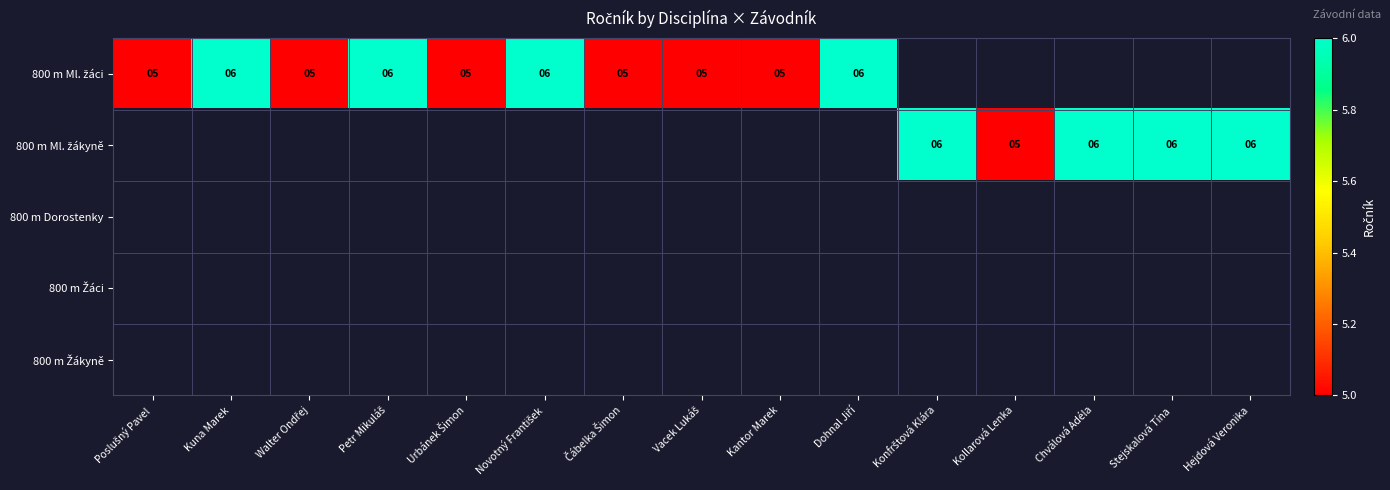

What value does the 800 m Ml. žáci series have at Čábelka Šimon?

5.0